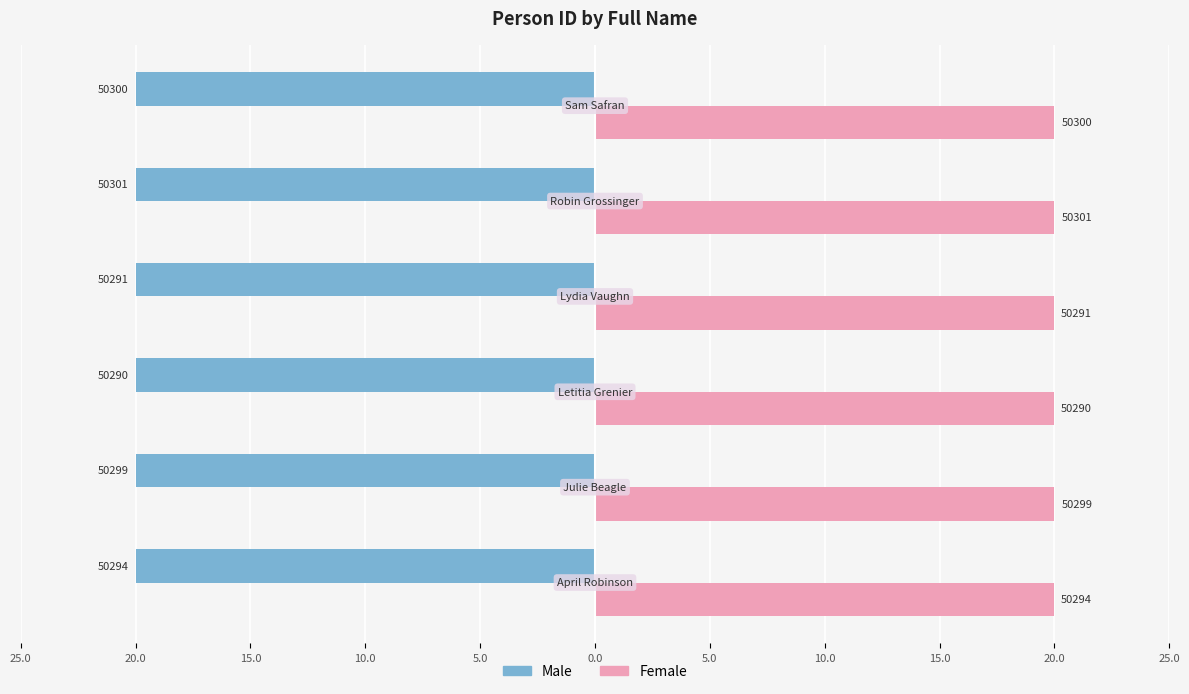

What are all the series names shown in the legend?

Male, Female